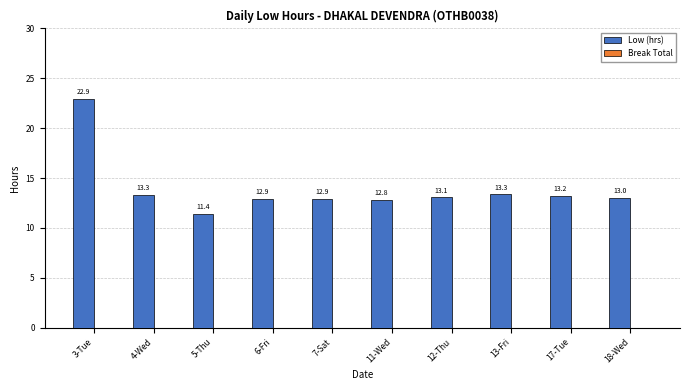

What position from the right is 13-Fri?

3